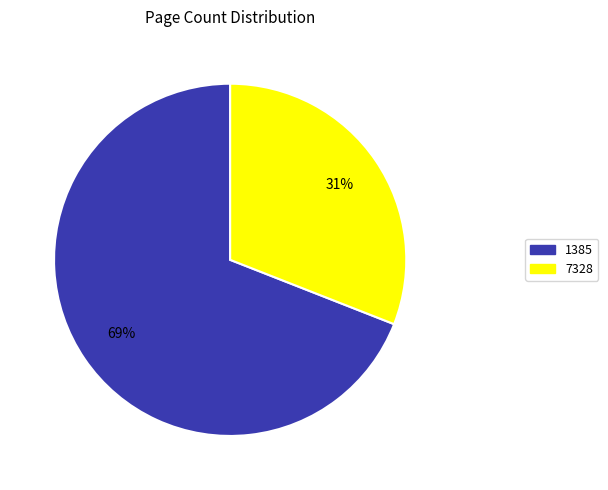

The 7328 slice represents 17% of the pie. True or false?

False